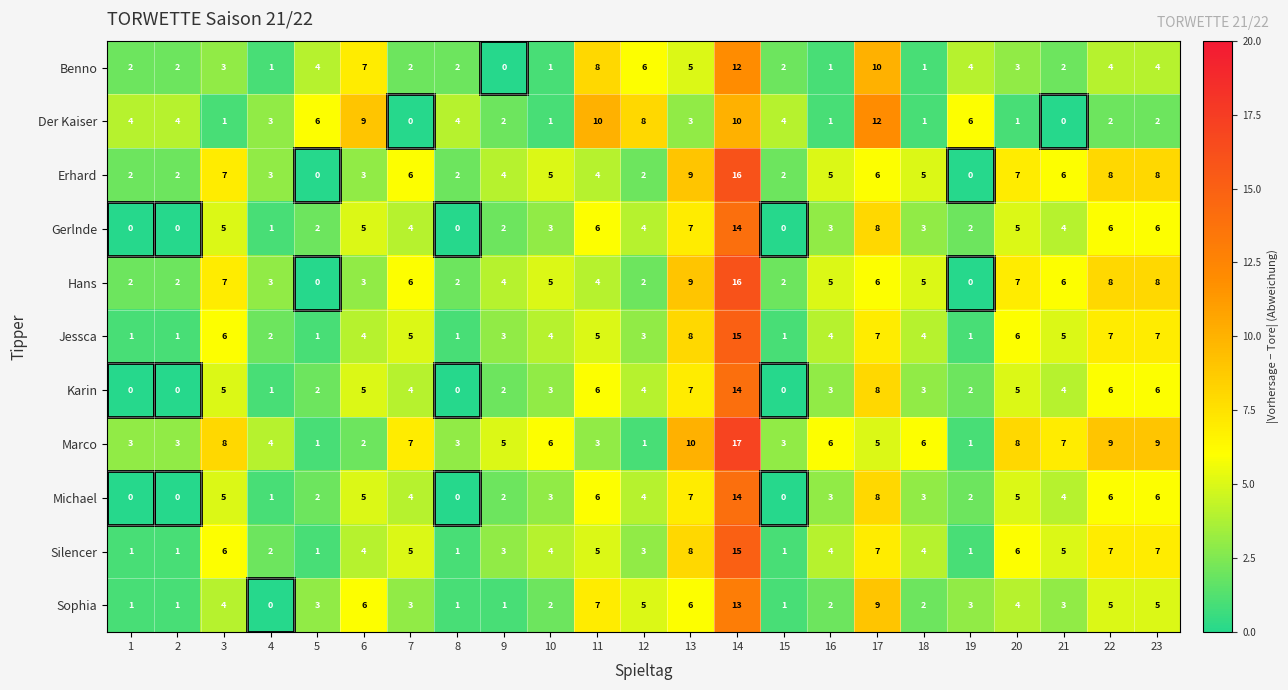

At which label does Gerlnde first exceed 4?

3